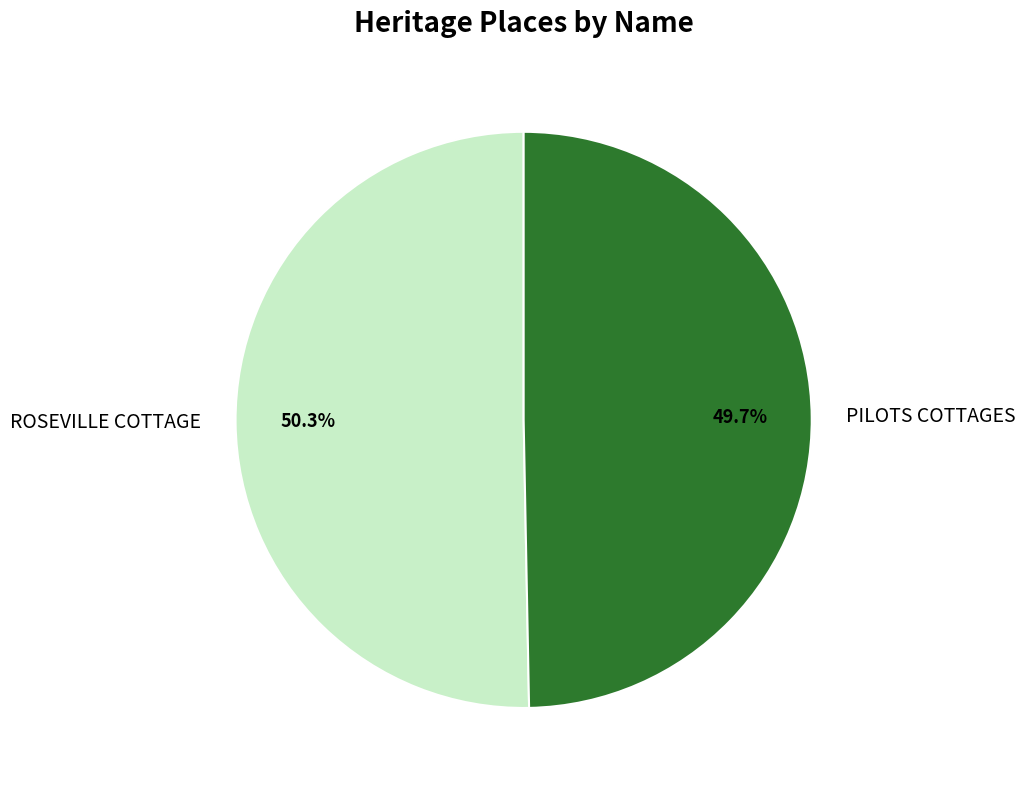

What percentage is the PILOTS COTTAGES slice, to the nearest percent?

50%